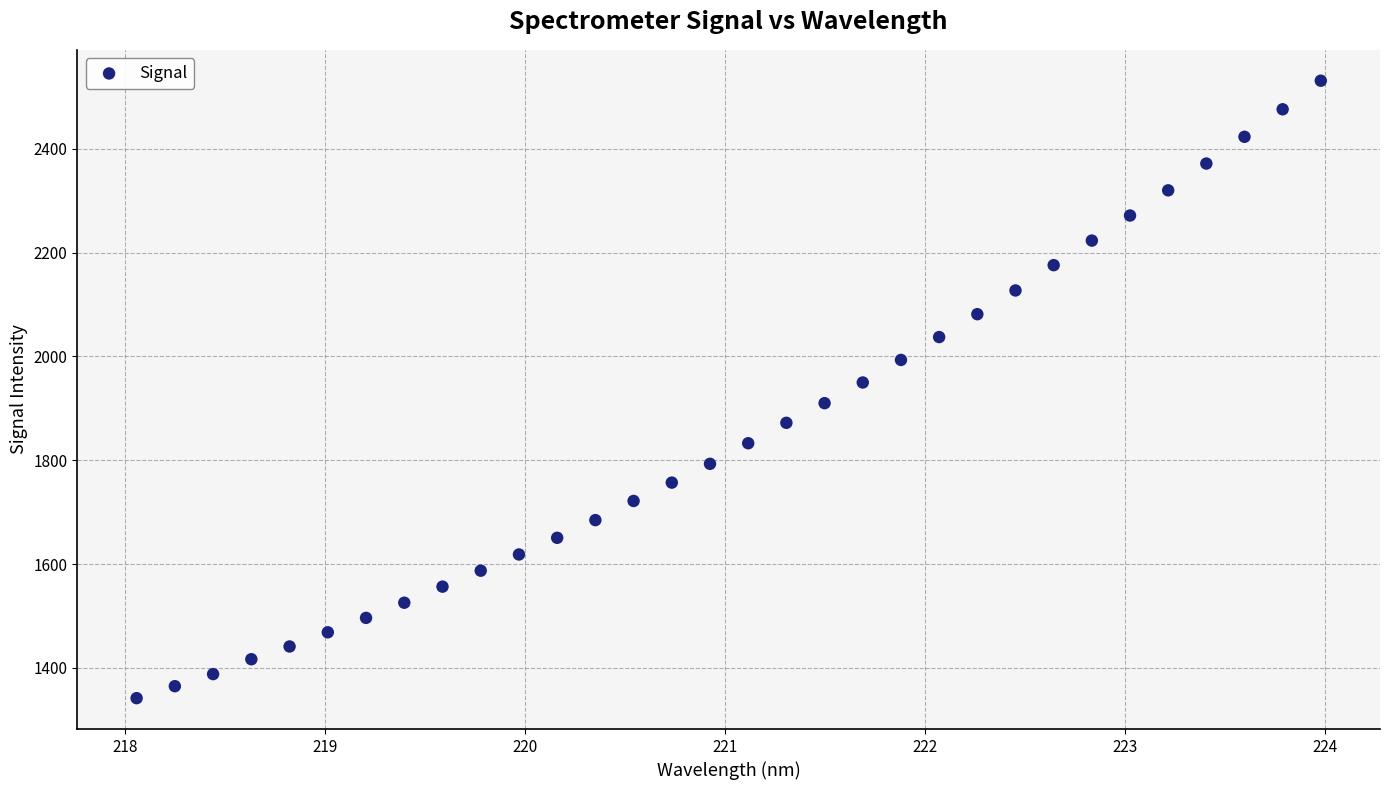

What is the range of Y values (max minus min)?

1189.4